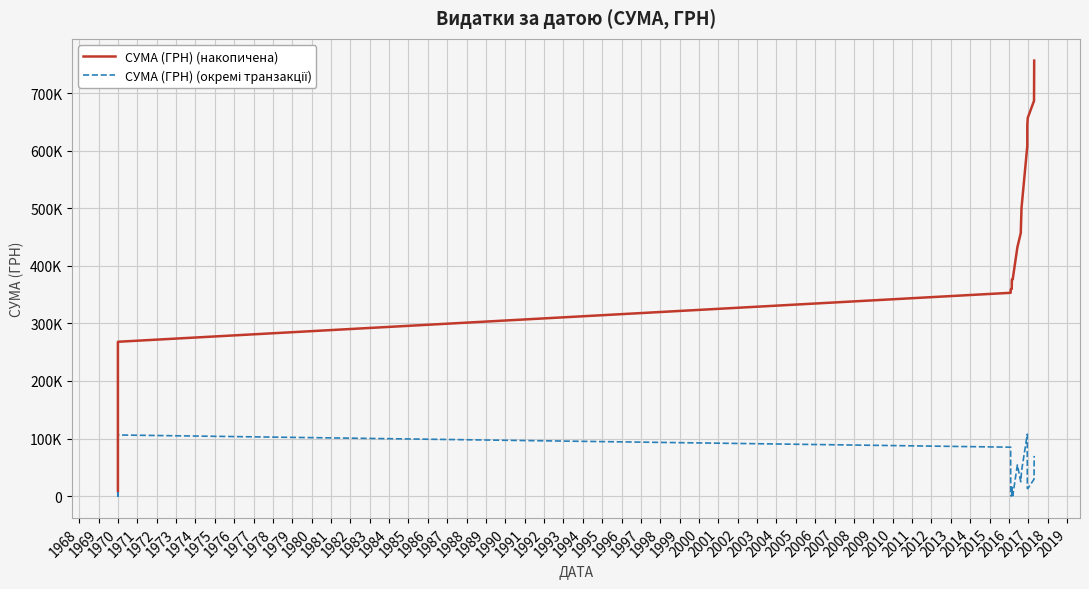

True or false: СУМА (ГРН) (накопичена) has more than 2 interior local peaks.

False